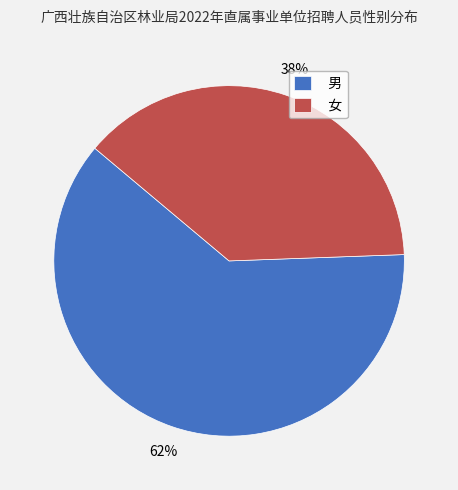

Is it true that 女 is 28% of the pie?

False